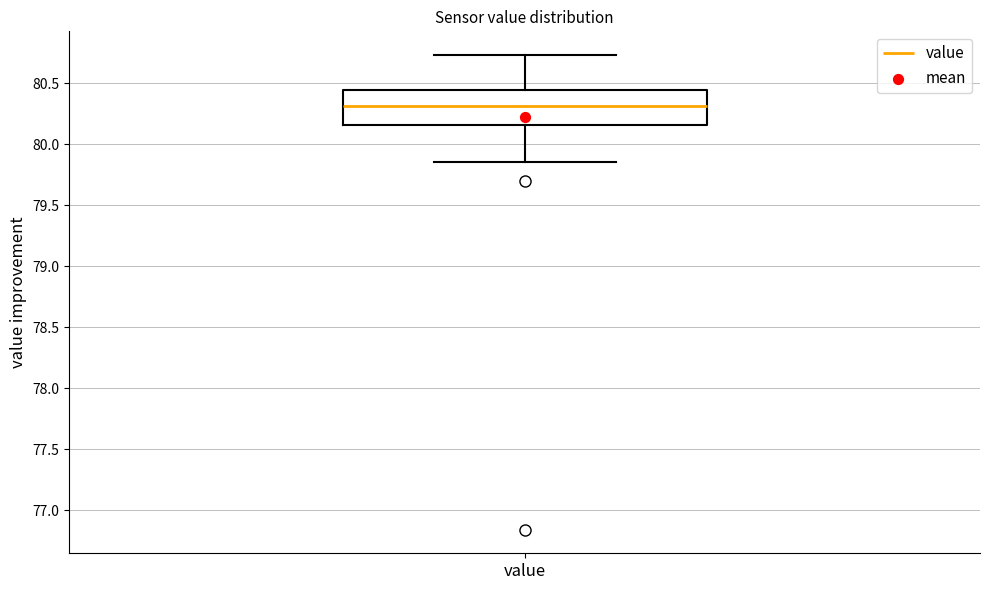

Transcribe this box plot: give where the median line is, the range the box spans, and where the two whiskers end, as read against the y-axis. The values are not printed on the chart, so give them approximately, as read against the axis.

median 80.30, box 80.15 to 80.45, whiskers 79.85 to 80.75